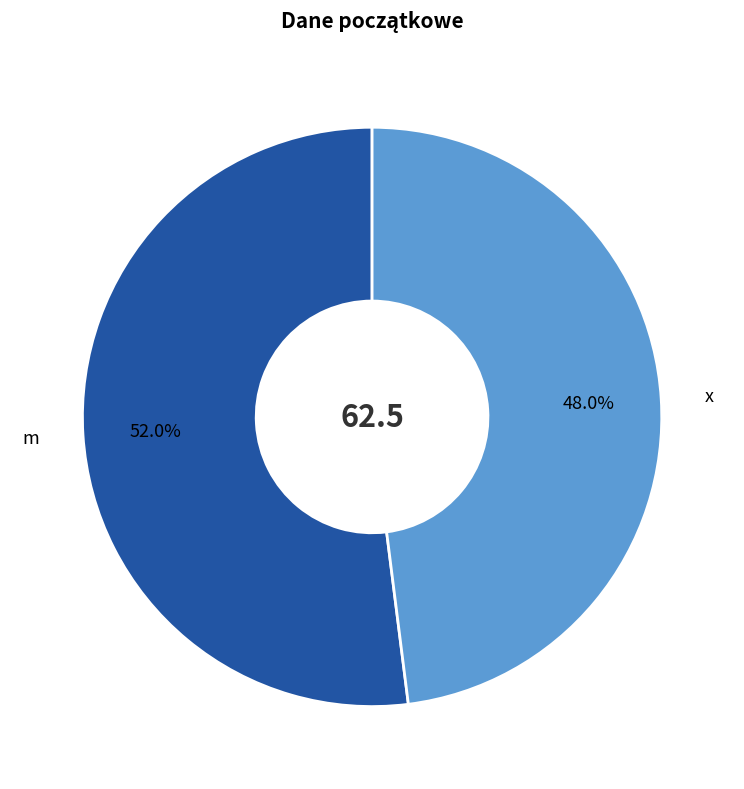

How many slices are in this pie chart?

2